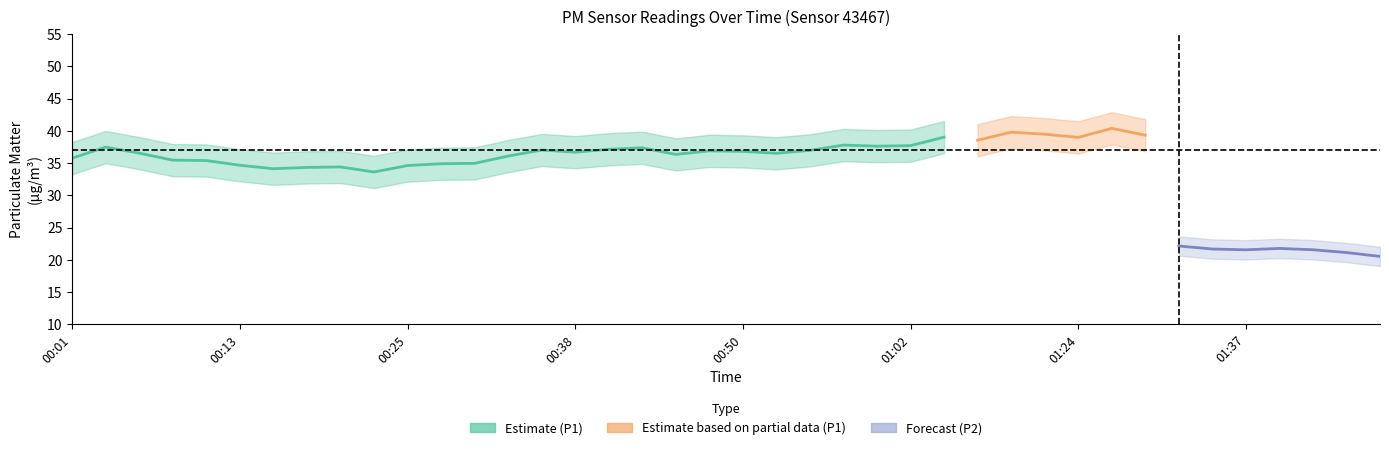

Rank the series by their average value, from lowest to highest.

P2, P1